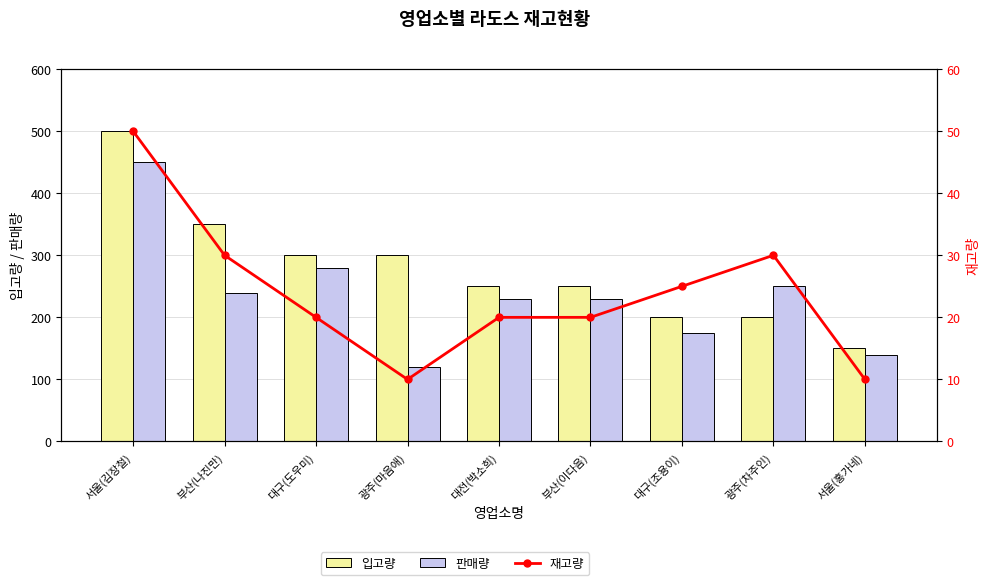

What is the label of the 2nd bar from the left?

부산(나진만)